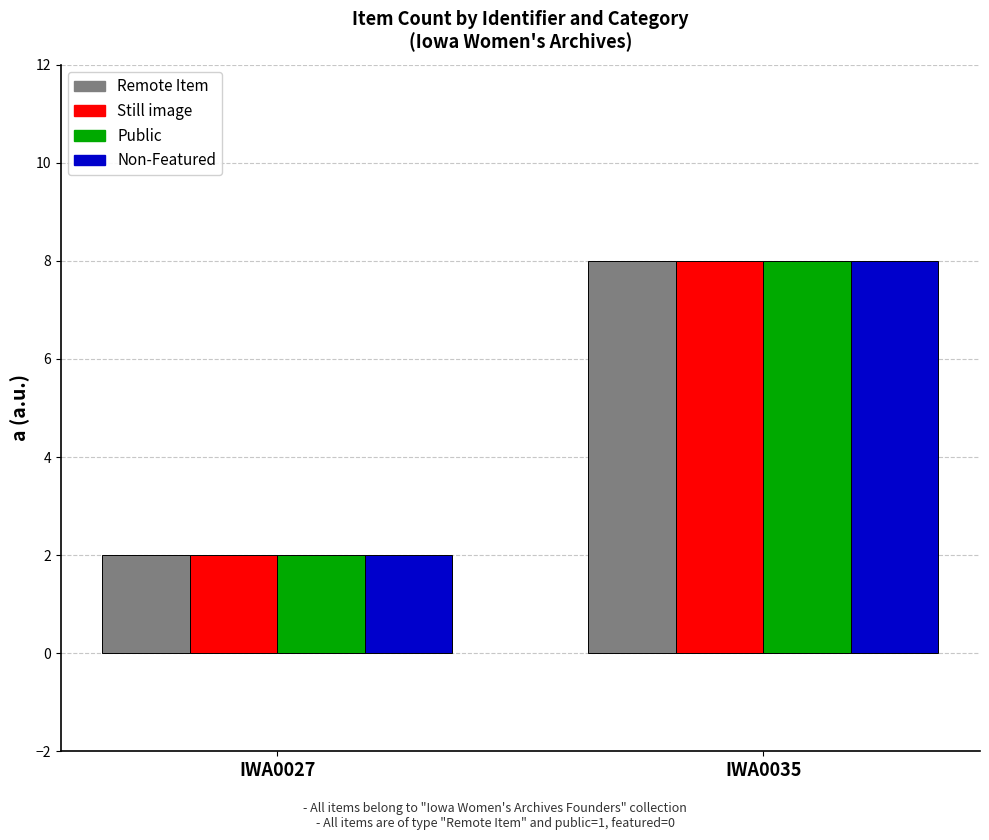

Rank the categories by Still image value from lowest to highest.

IWA0027, IWA0035